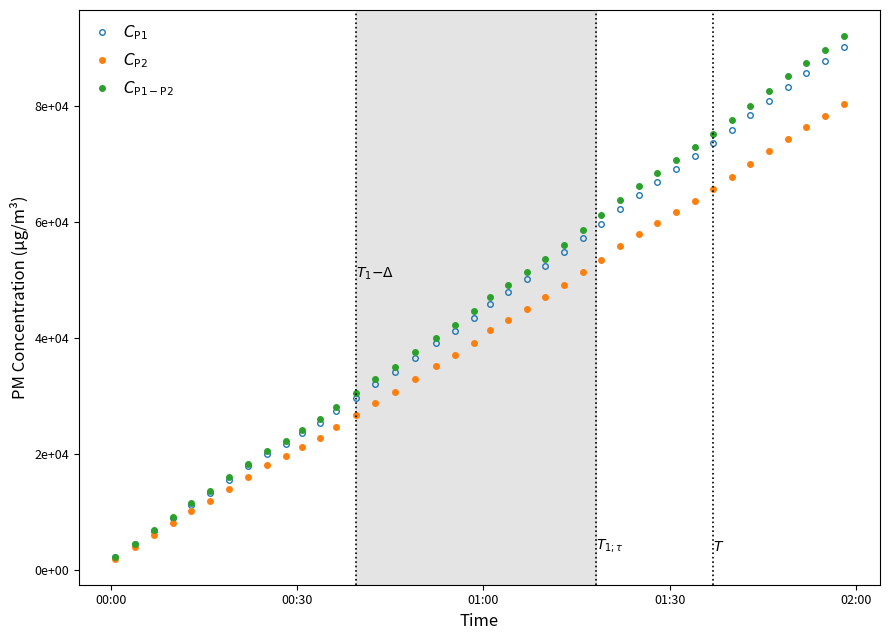

Is this an area chart (filled region under the line)?

No